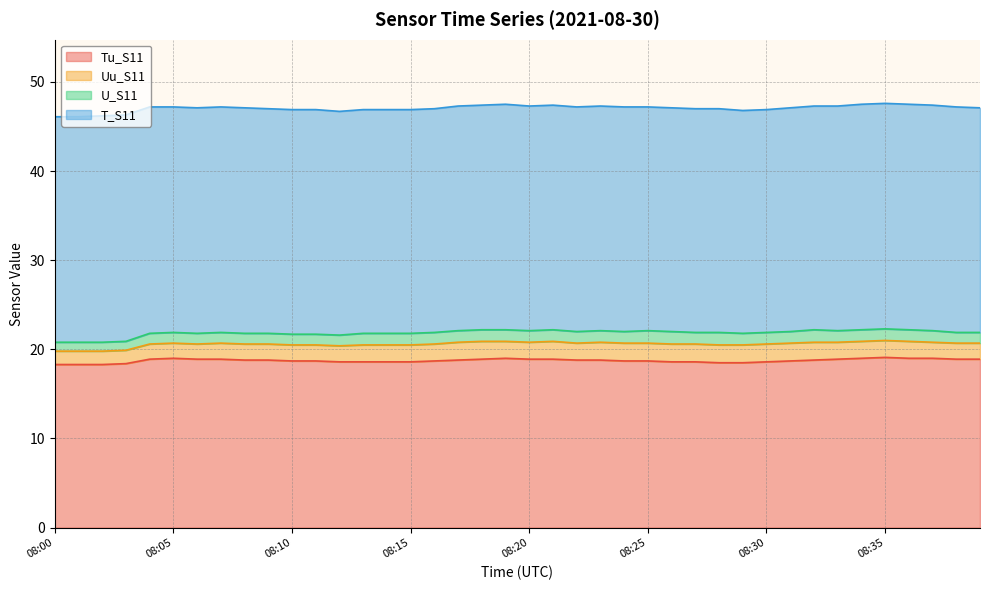

What is the highest value of the Tu_S11 series?

19.1